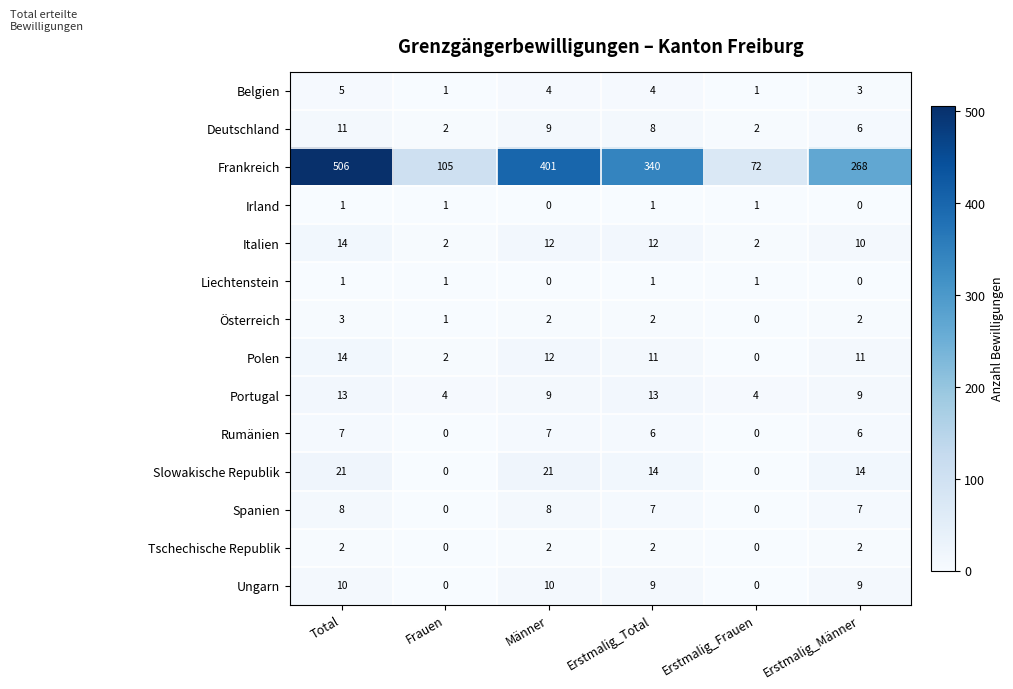

Which series has the widest spread of values?

Frankreich